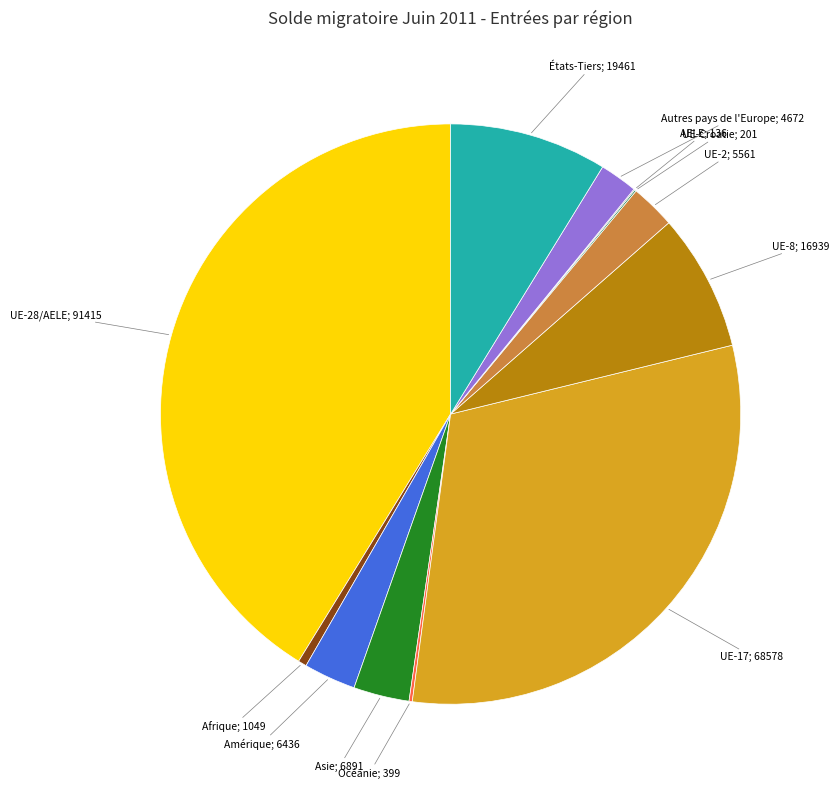

Approximately how many times larger is the value at Amérique; 6436 compared to États-Tiers; 19461?

0.3